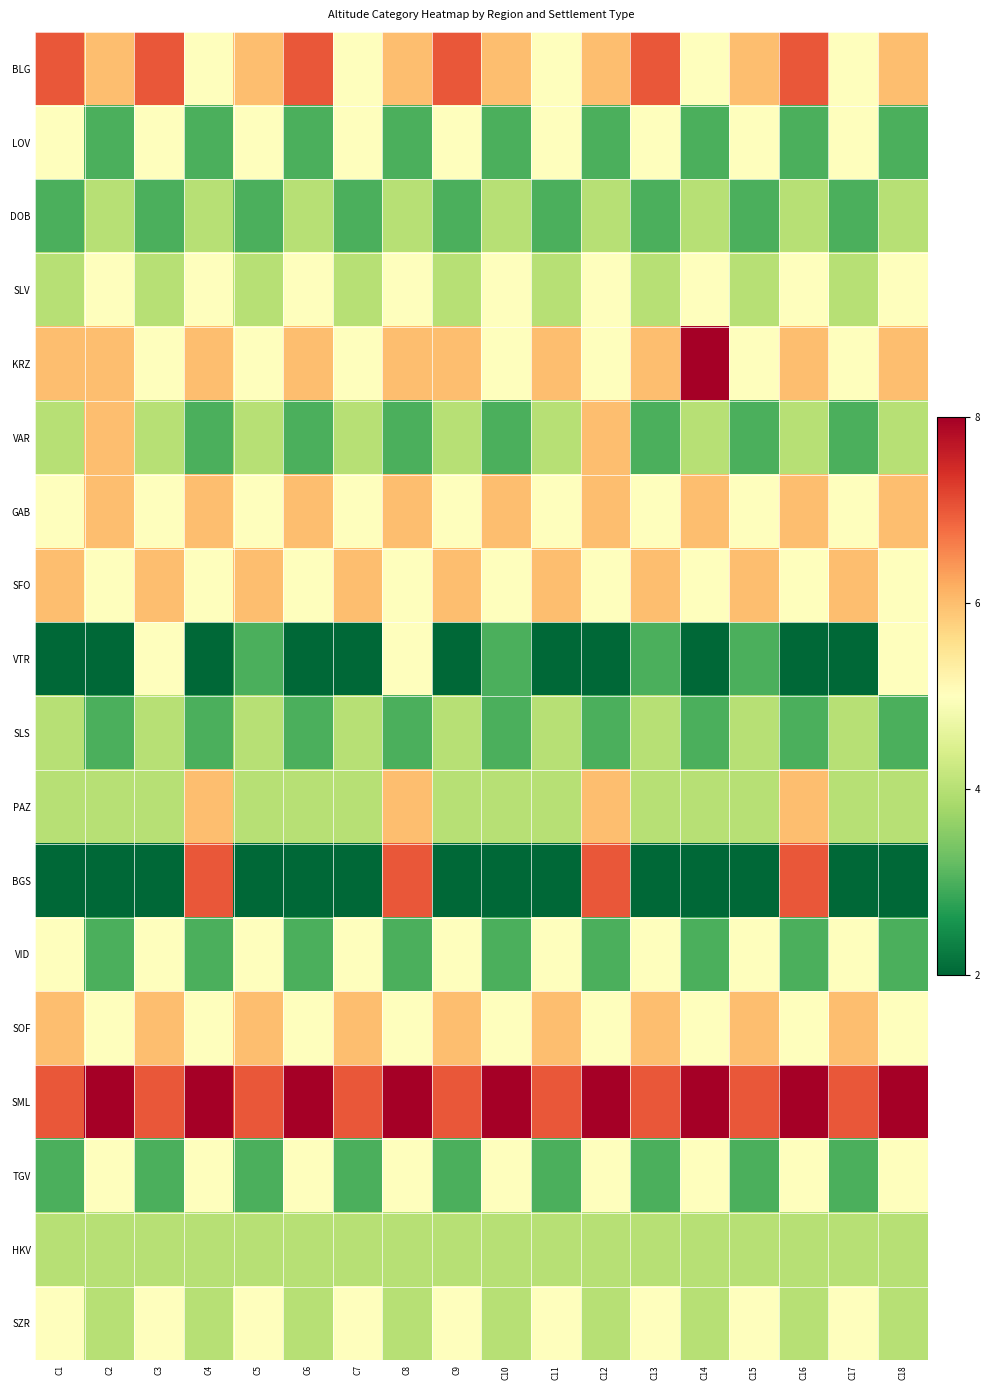

What is the greatest value displayed?

8